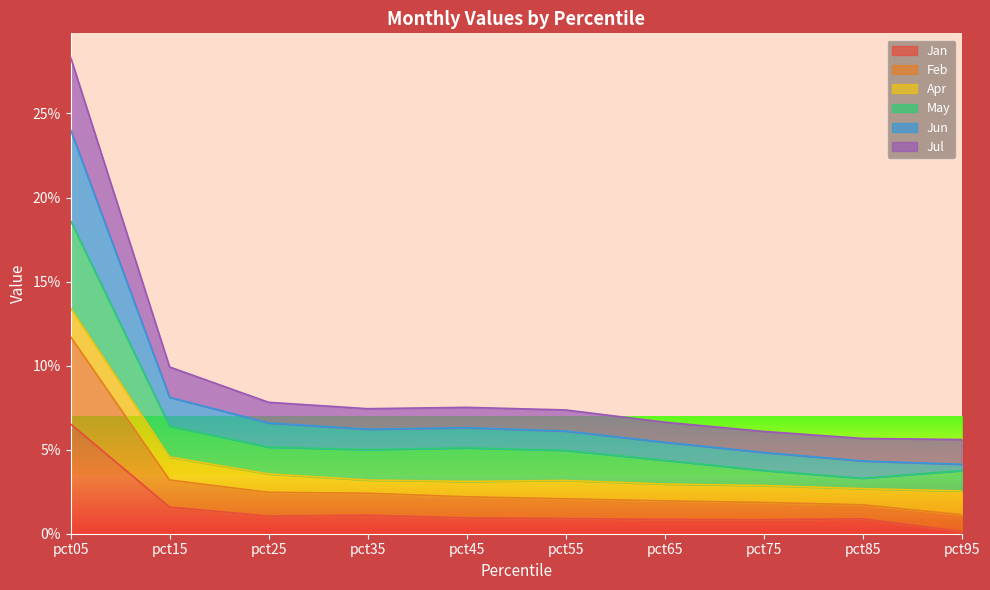

At which label does Jan reach its minimum?

pct95